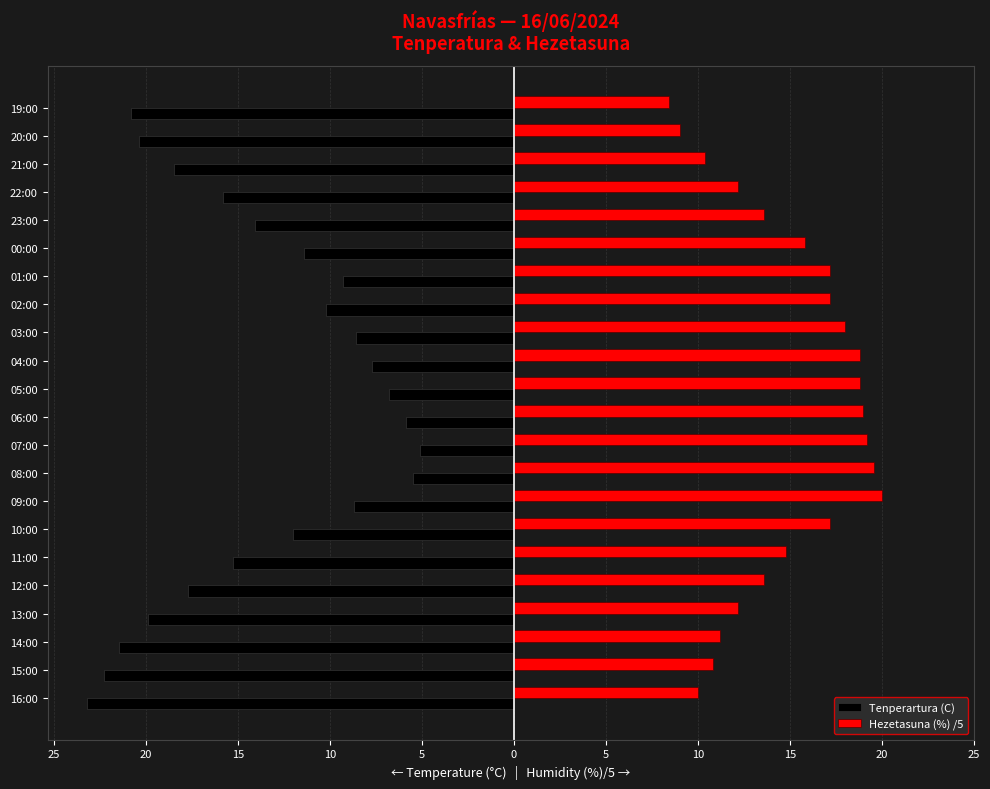

What are all the series names shown in the legend?

Tenperartura (C), Hezetasuna (%) /5